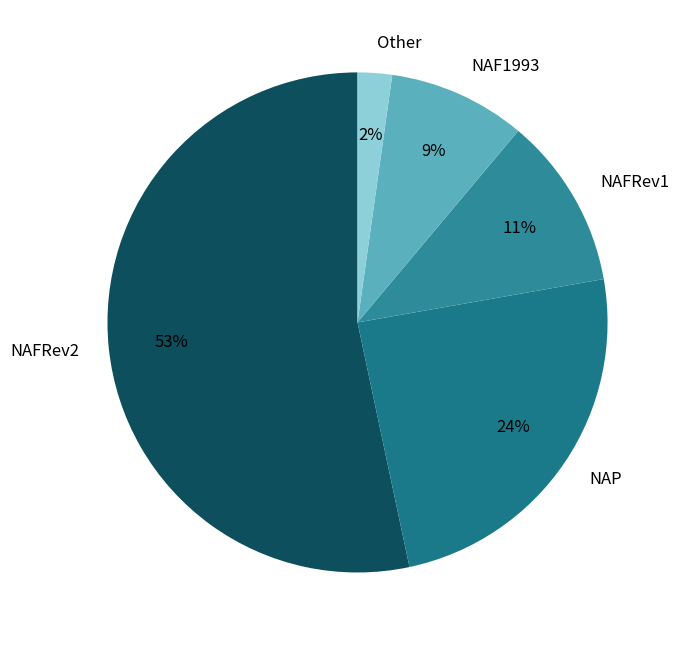

To the nearest percent, what is the average slice percentage?

20%